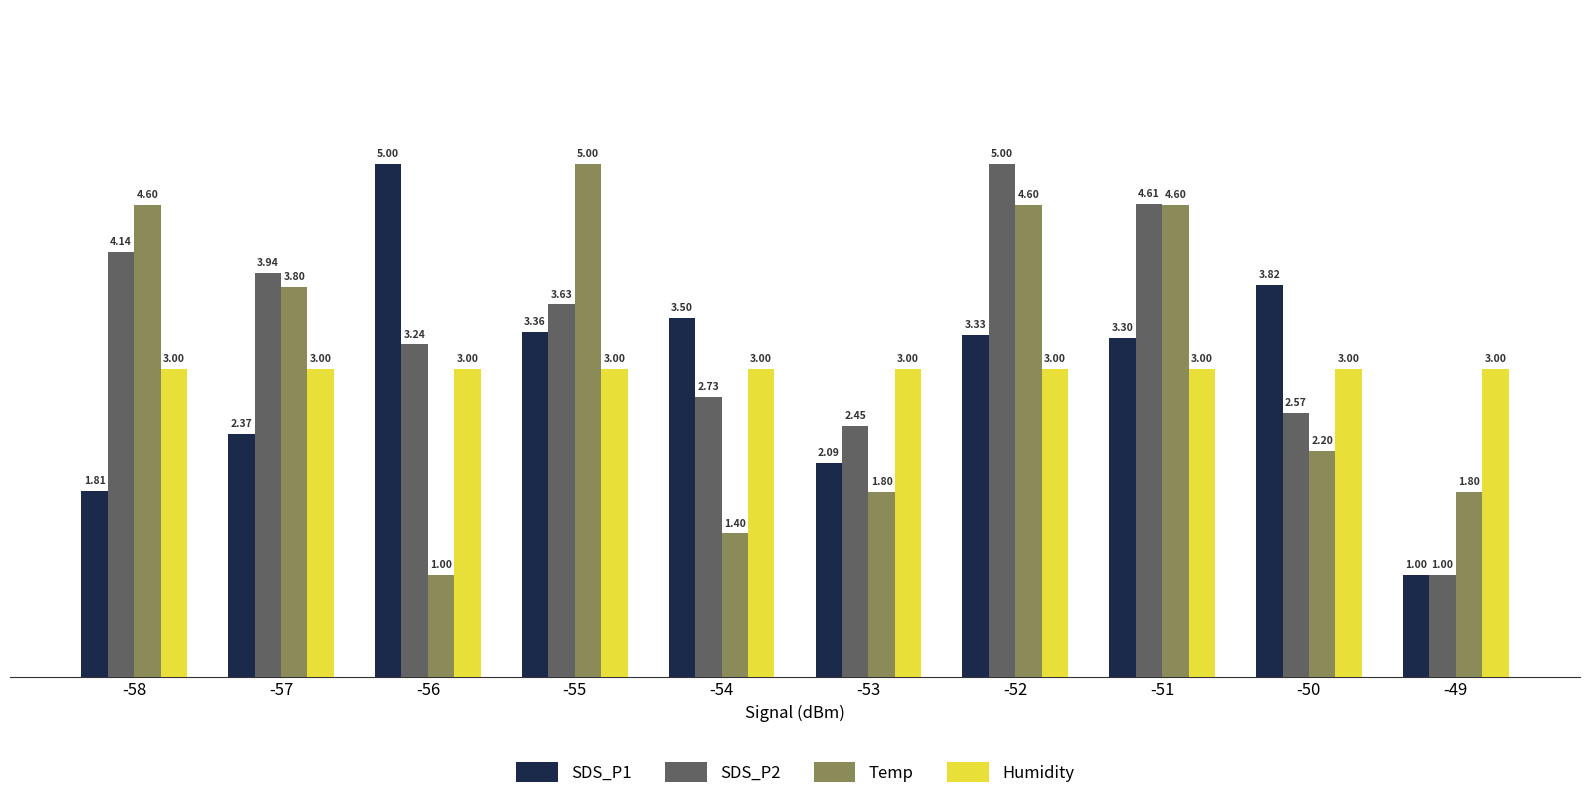

Rank the series at -50 from lowest to highest value.

Temp, SDS_P2, Humidity, SDS_P1